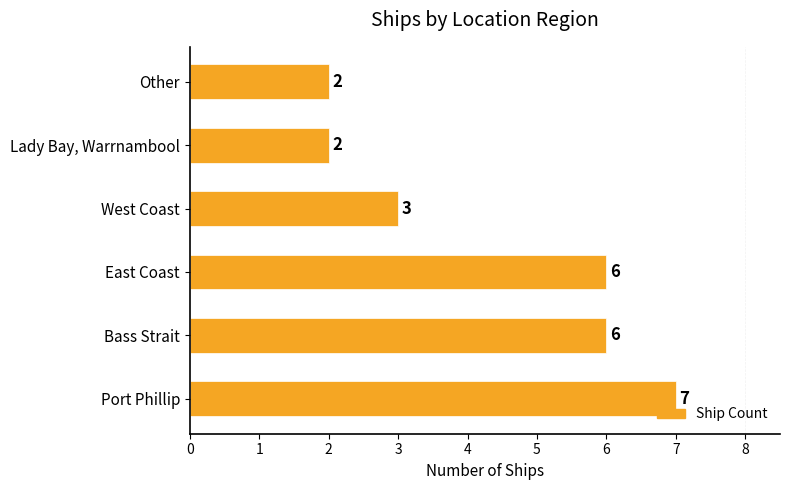

How many categories are shown in the chart?

6